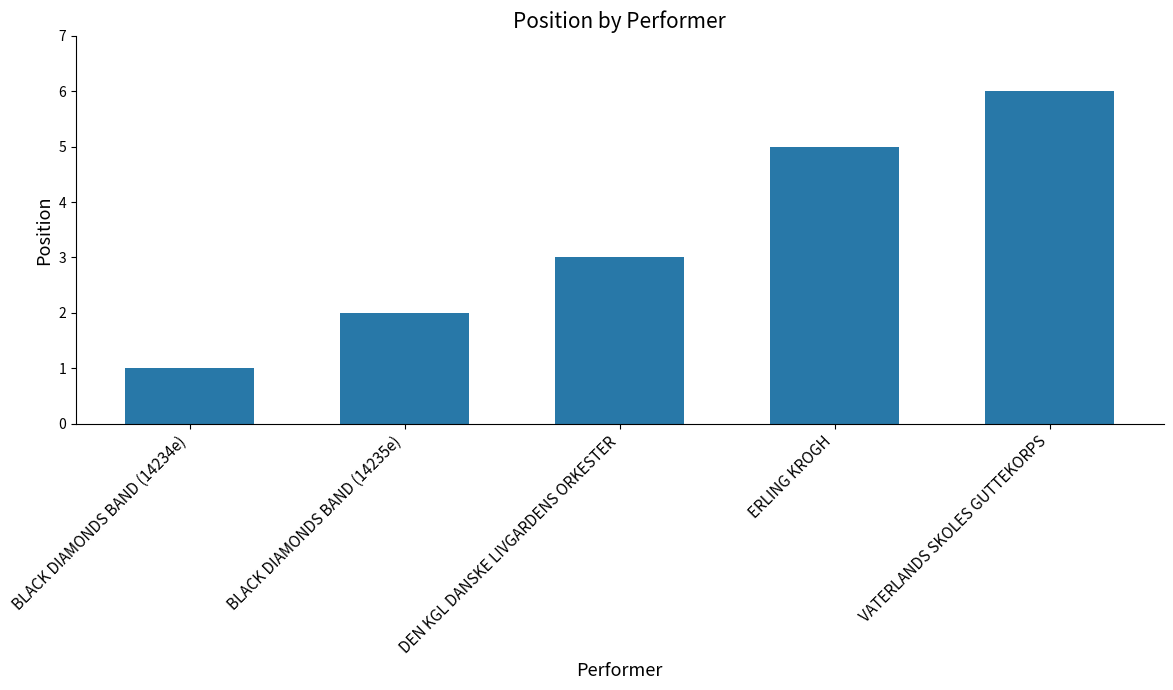

Reading left to right, list all the values displayed in this chart.

1	2	3	5	6